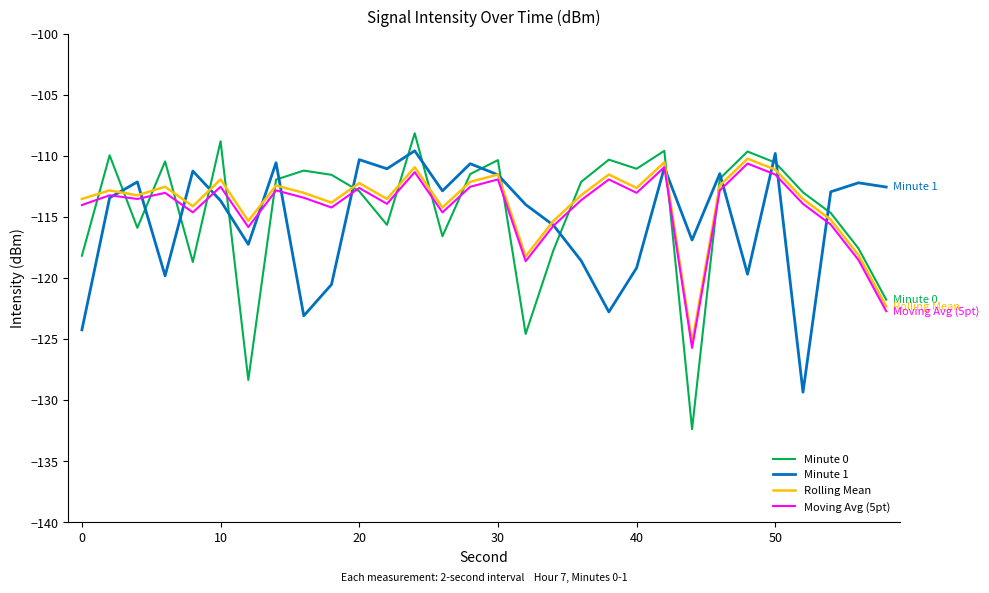

What is the minimum value shown in the chart?

-132.4